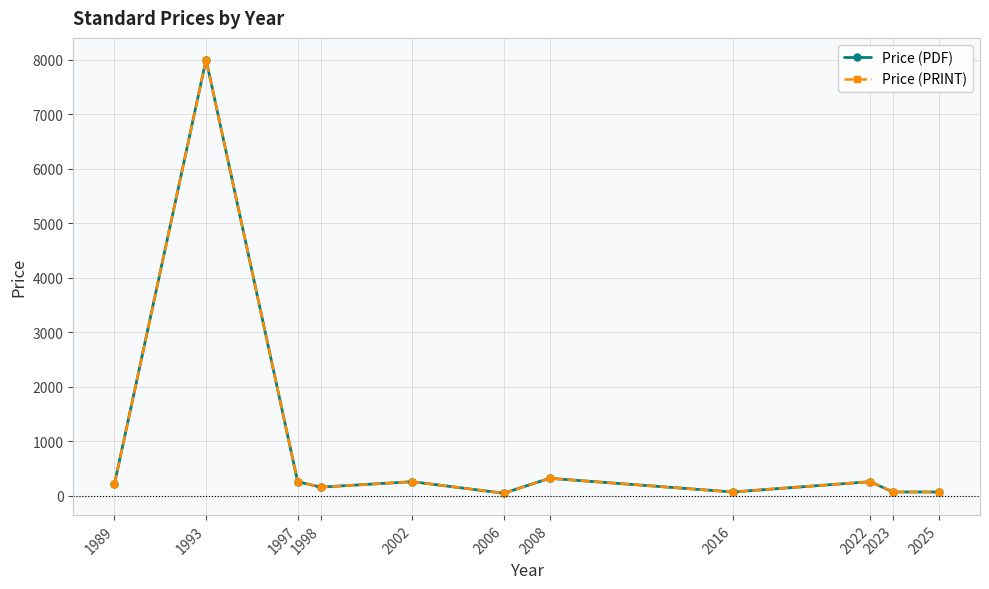

How many data points does each series have?

11